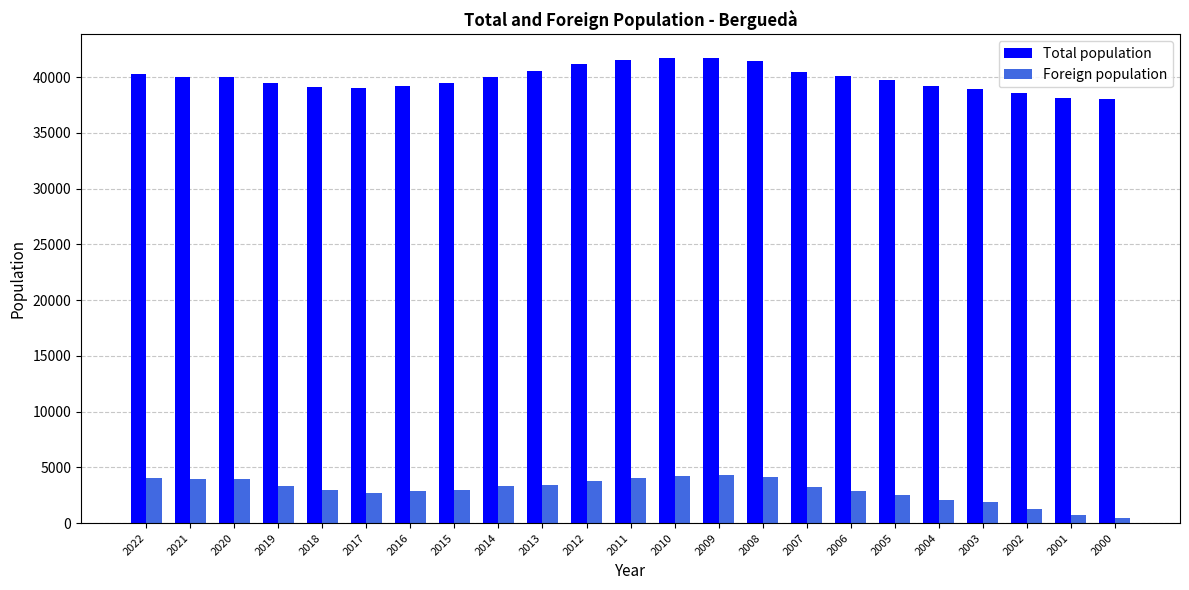

What value does the Total population series have at 2013?

40555